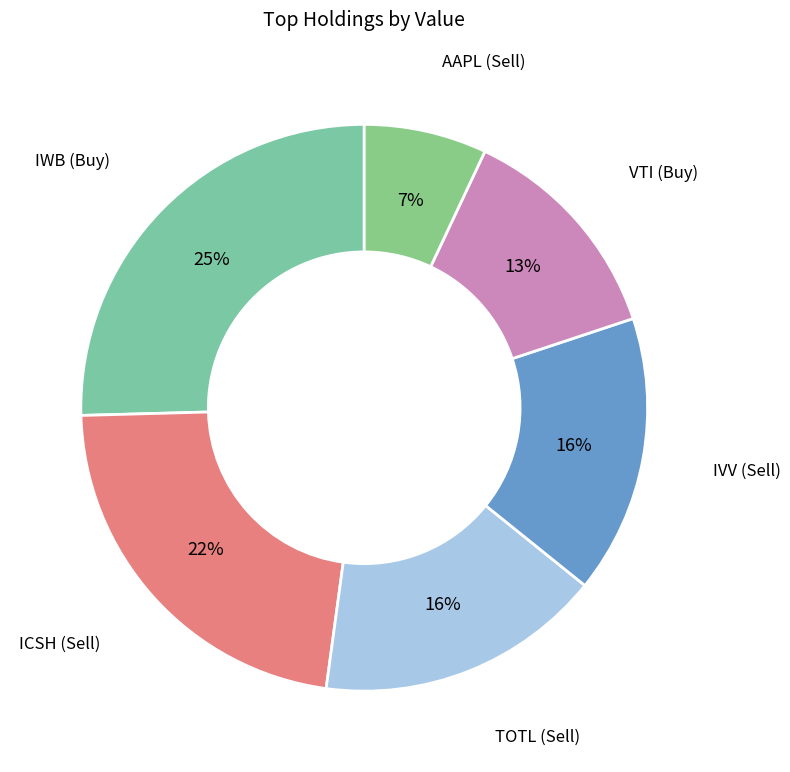

The IVV (Sell) slice represents 23% of the pie. True or false?

False